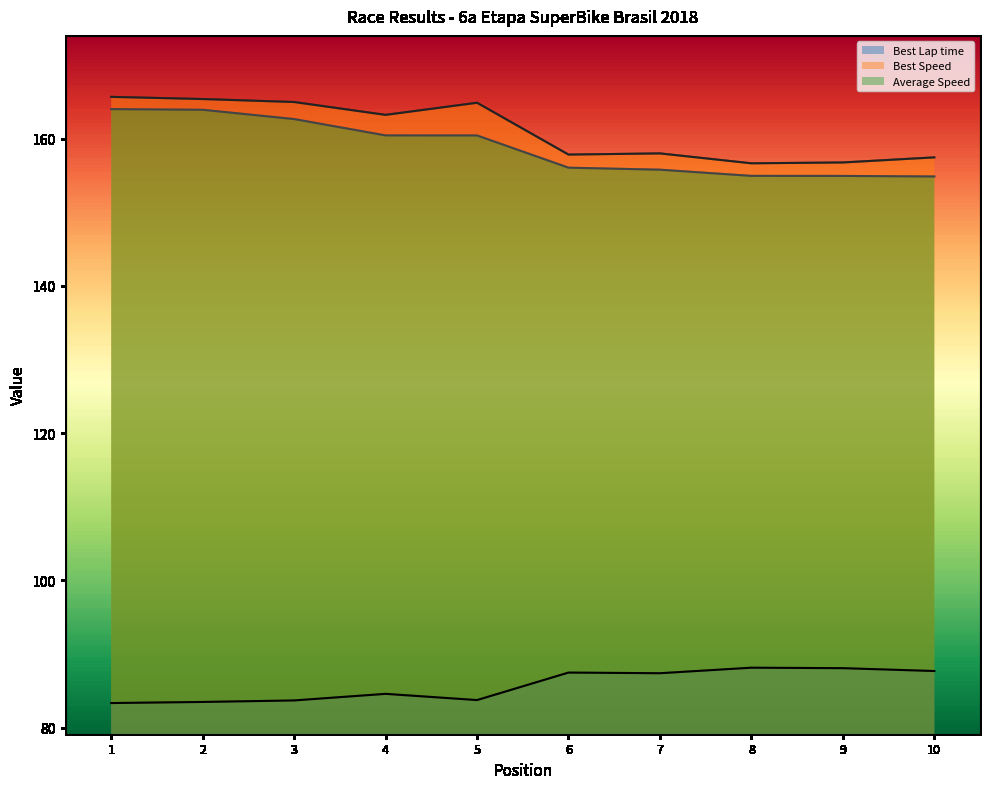

Which series has the largest total across all categories?

Best Speed